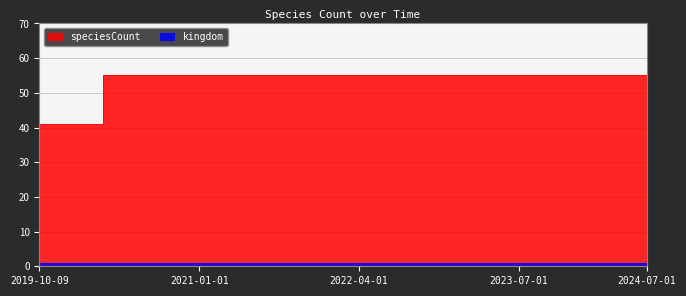

What is the difference between the second highest and minimum values?

14